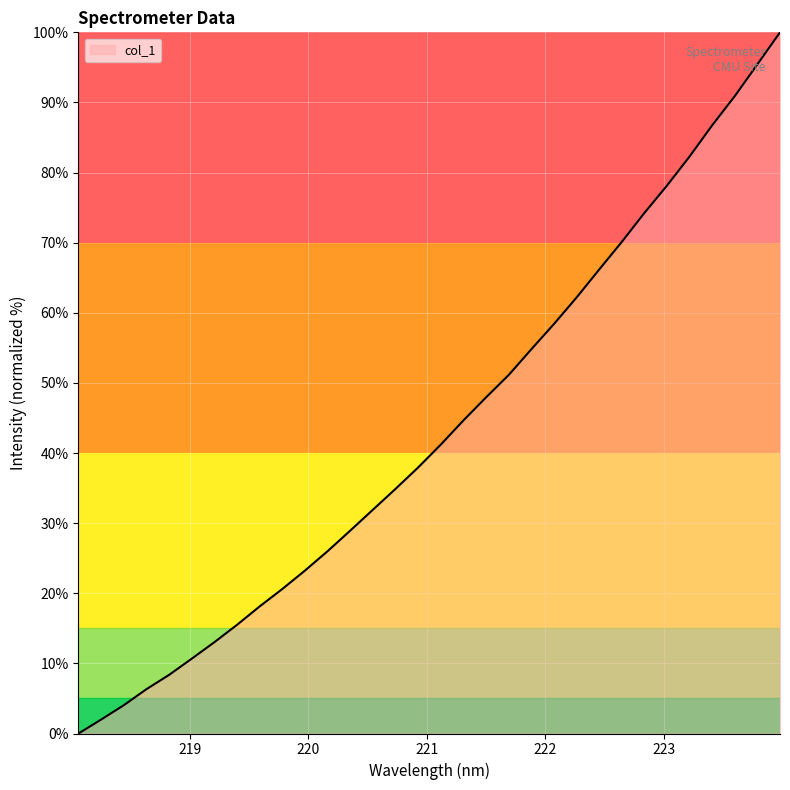

What is the greatest value displayed?

100.0